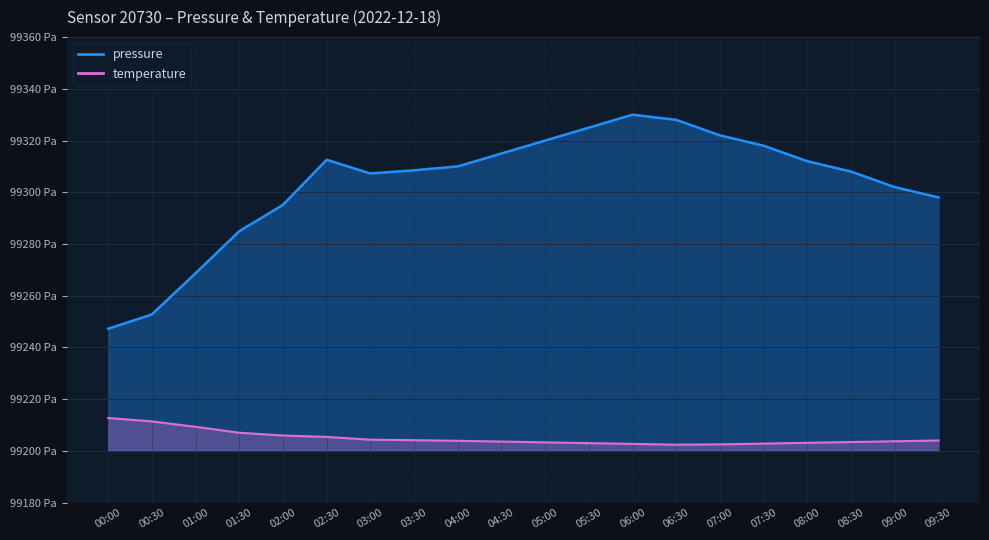

Does the chart display data point markers on the line(s)?

No